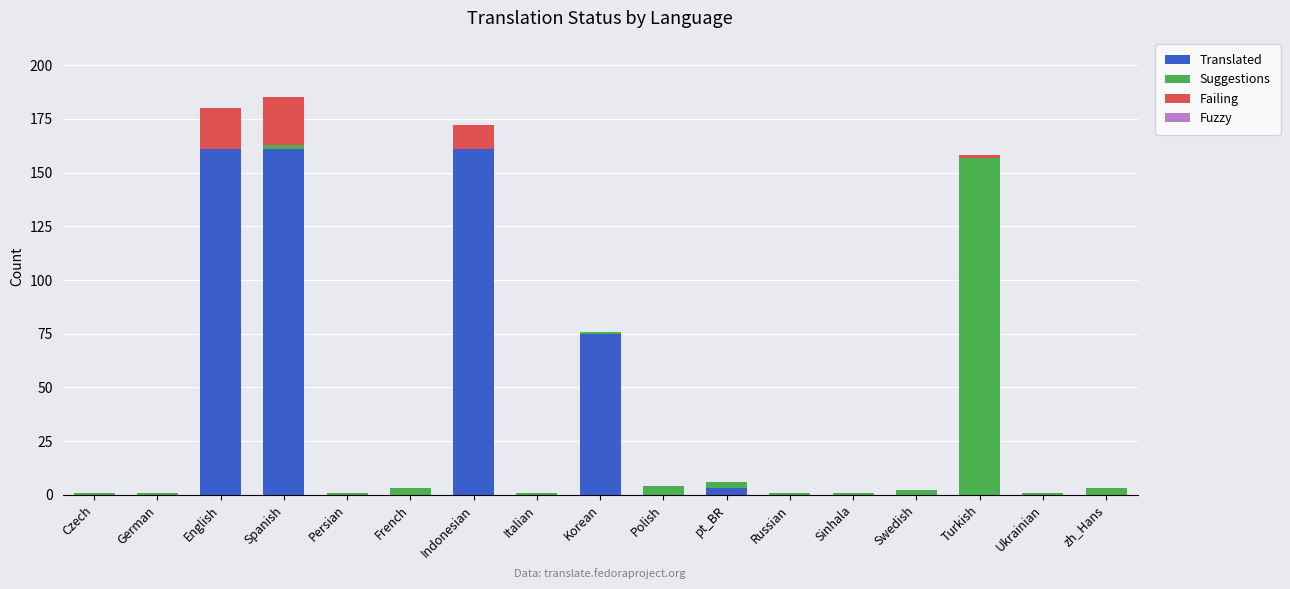

Is it true that Translated equals 0 at French?

True